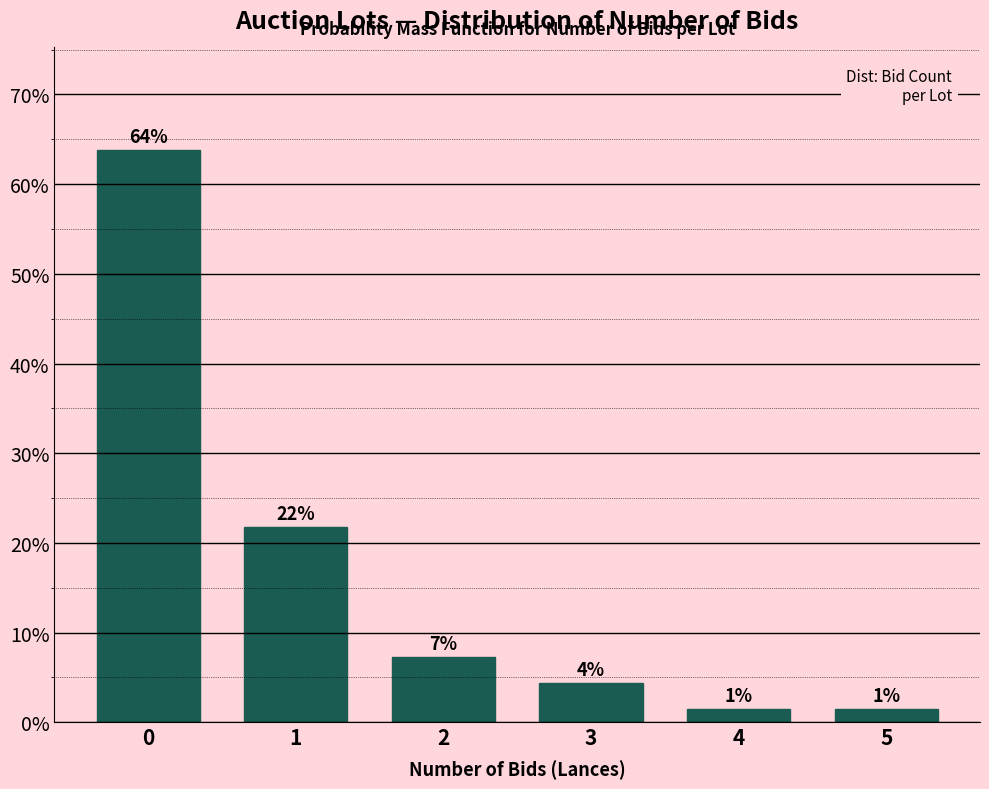

Does the chart contain any negative values?

No